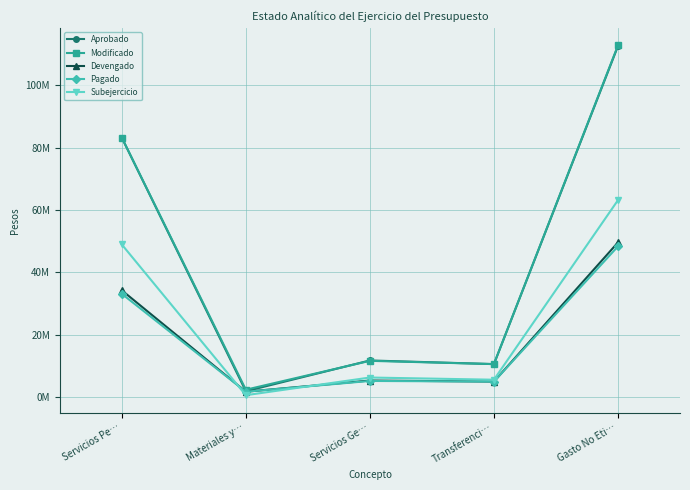

Rank the series at Servicios Ge… from highest to lowest value.

Aprobado, Modificado, Subejercicio, Devengado, Pagado